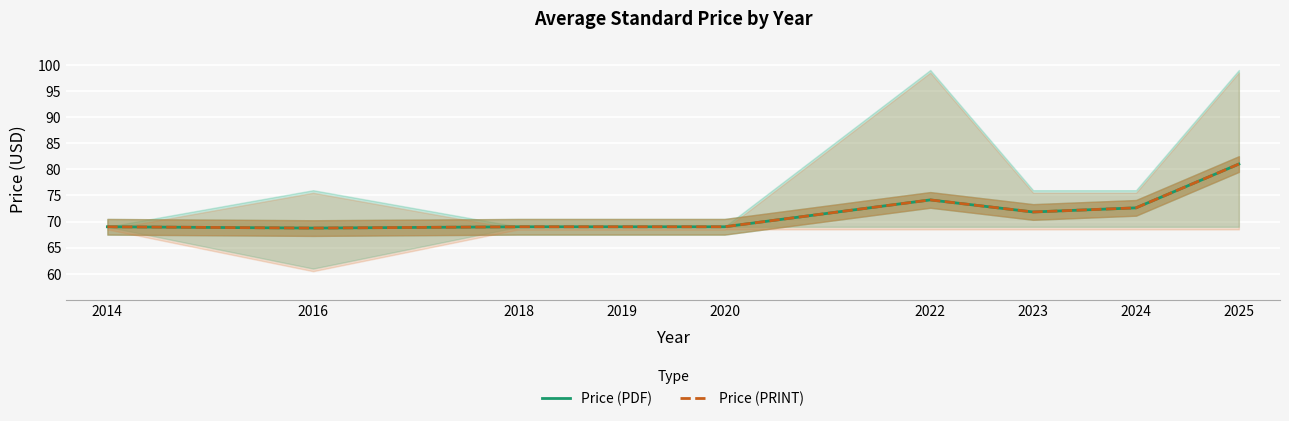

What is the greatest value displayed?

81.0